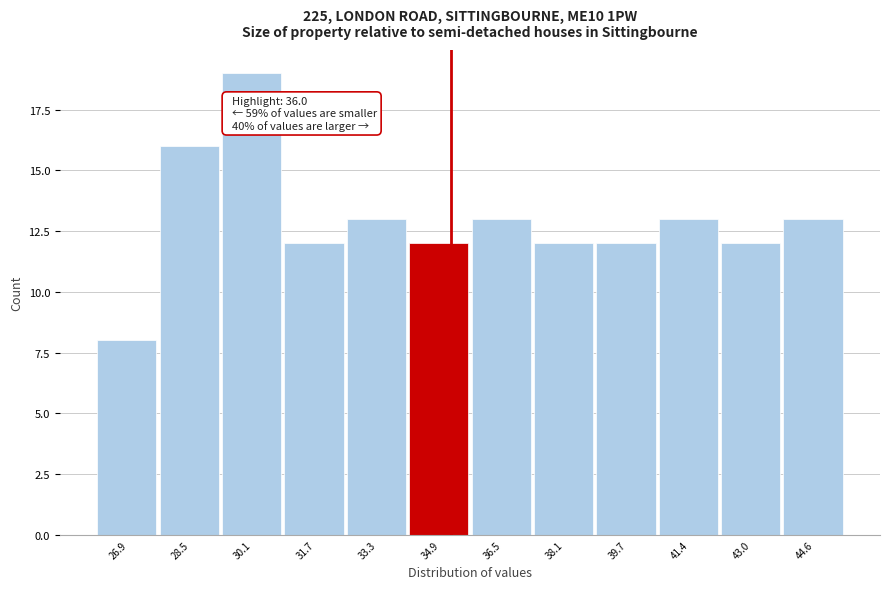

Reading left to right, transcribe all the data shown in this chart.

26.9=8	28.5=16	30.1=19	31.7=12	33.3=13	34.9=12	36.5=13	38.1=12	39.7=12	41.4=13	43.0=12	44.6=13